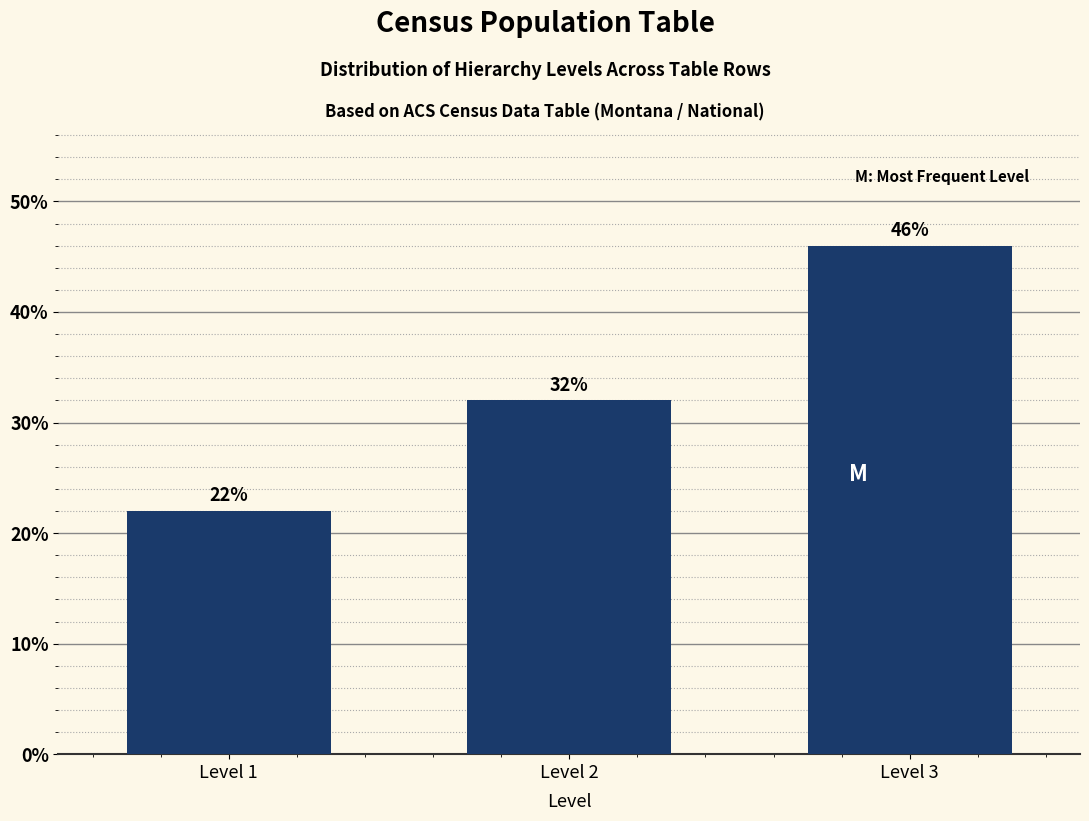

Reading left to right, extract all data points from this chart.

22	32	46